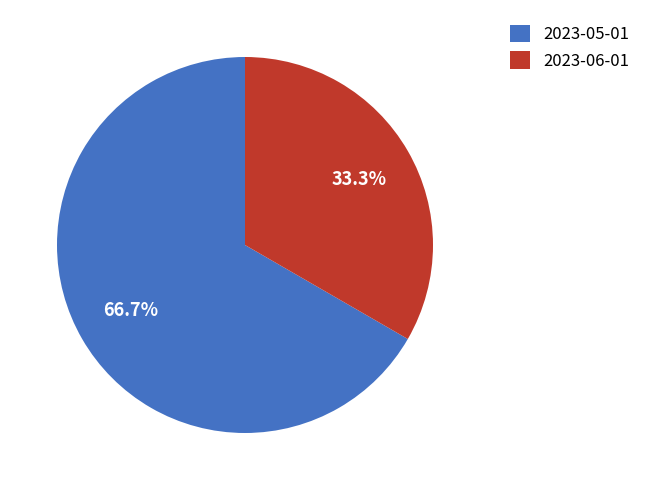

To the nearest percent, what portion does 2023-06-01 represent?

33%